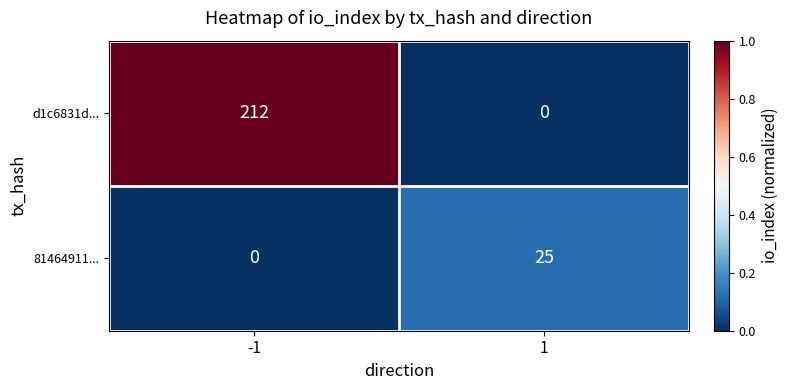

How many data points does each series have?

2